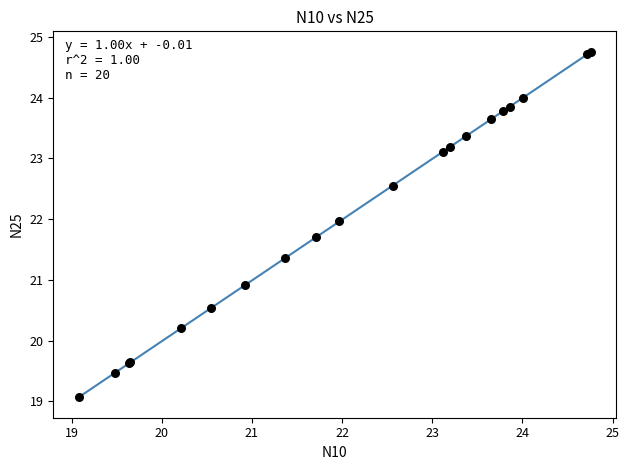

What Y value in the scatter plot is closest to 21?

20.9